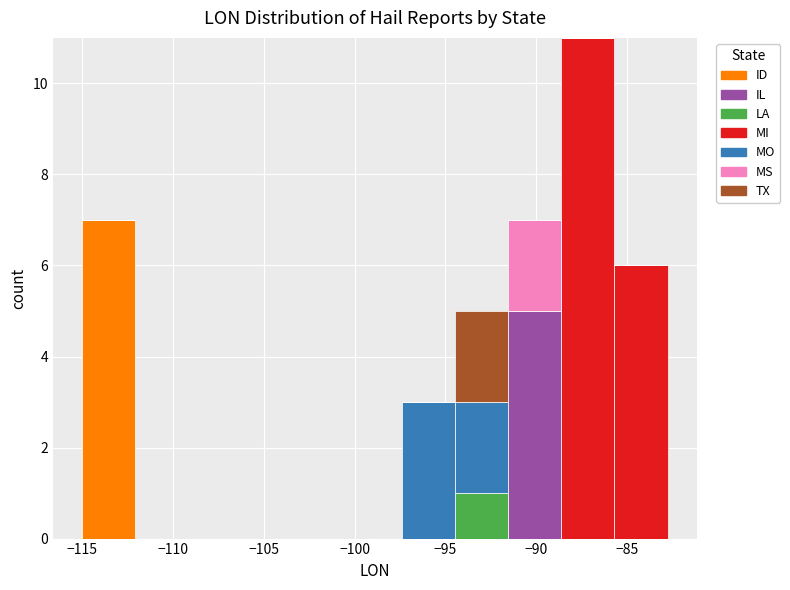

Which range on the x-axis has the tallest stacked bar (by total height)?

-88.5 to -85.5